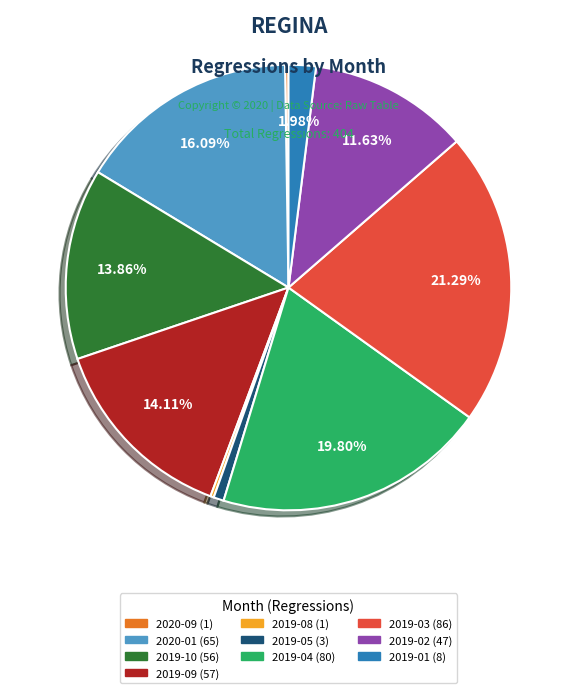

Is there any slice that represents more than half of the pie?

No